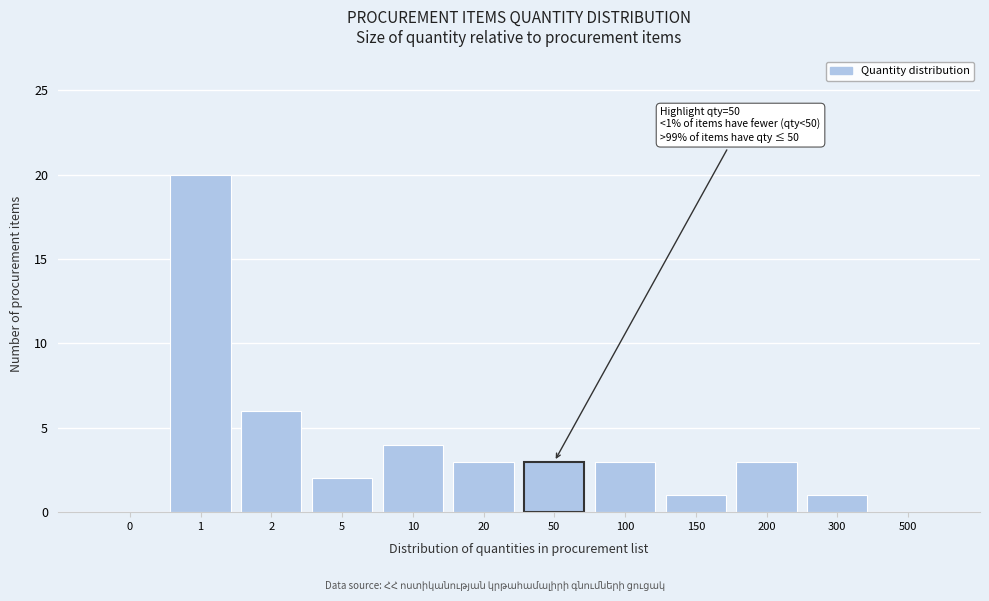

Reading left to right, list all the values displayed in this chart.

0=0	1=20	2=6	5=2	10=4	20=3	50=3	100=3	150=1	200=3	300=1	500=0